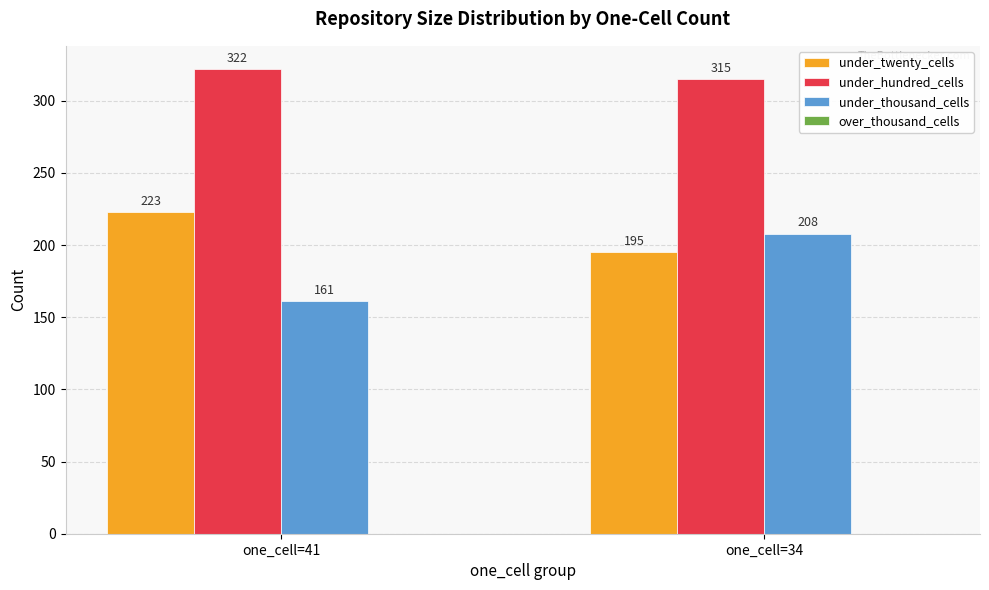

Which series changed the most between one_cell=41 and one_cell=34?

under_thousand_cells